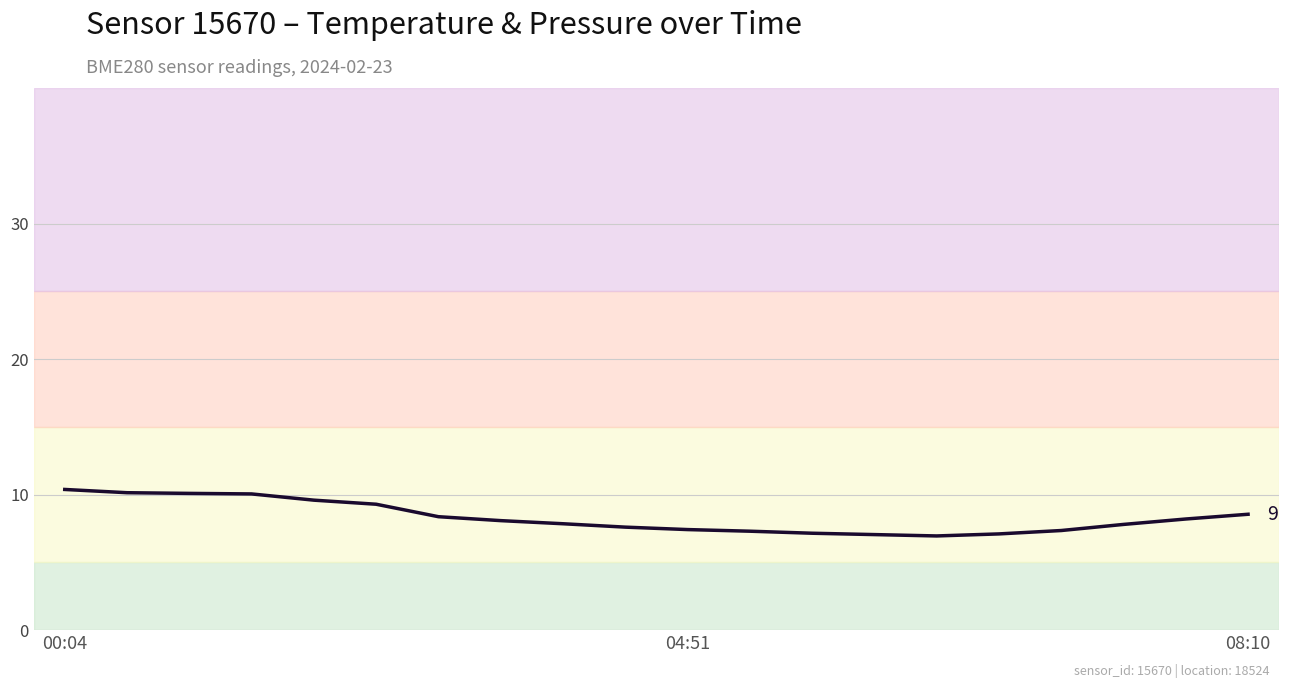

What is the maximum value shown in the chart?

10.4